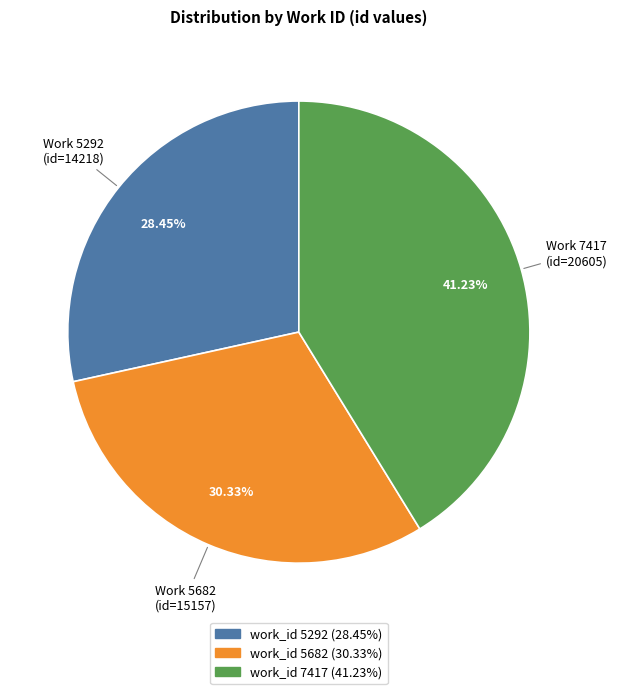

Does any single category account for the majority?

No